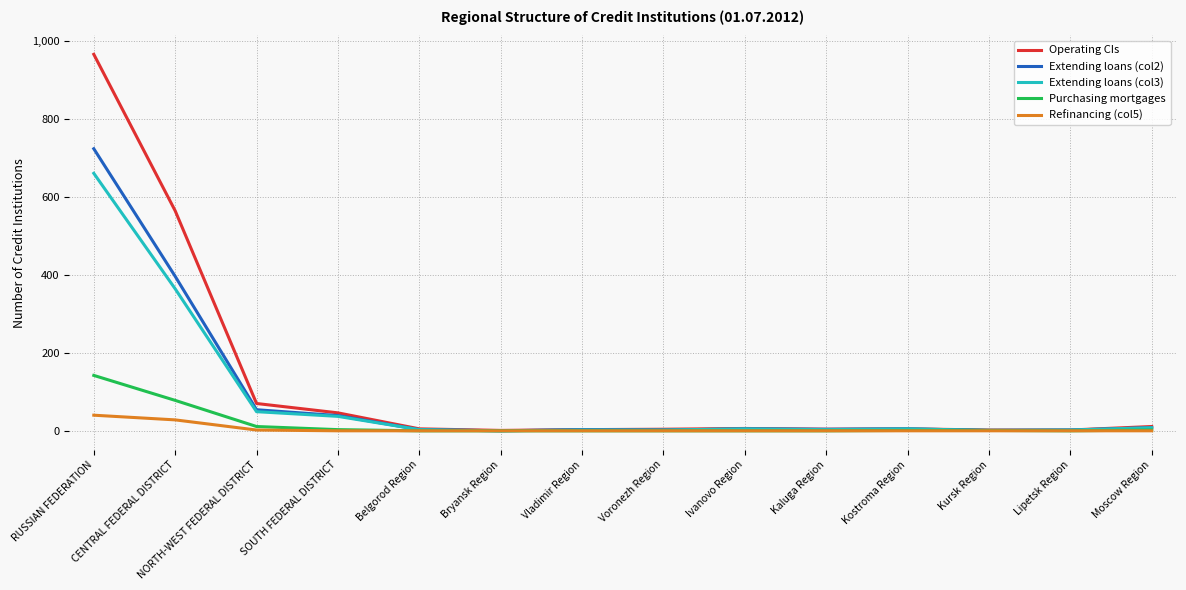

The Extending loans (col3) series shows 2 at Vladimir Region. True or false?

True